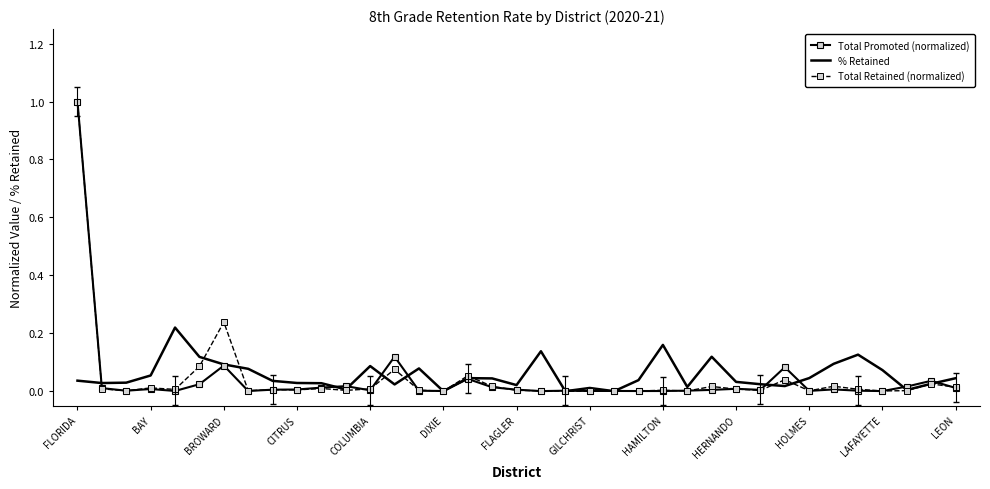

Which category has the highest value in the Total Promoted (normalized) series?

FLORIDA